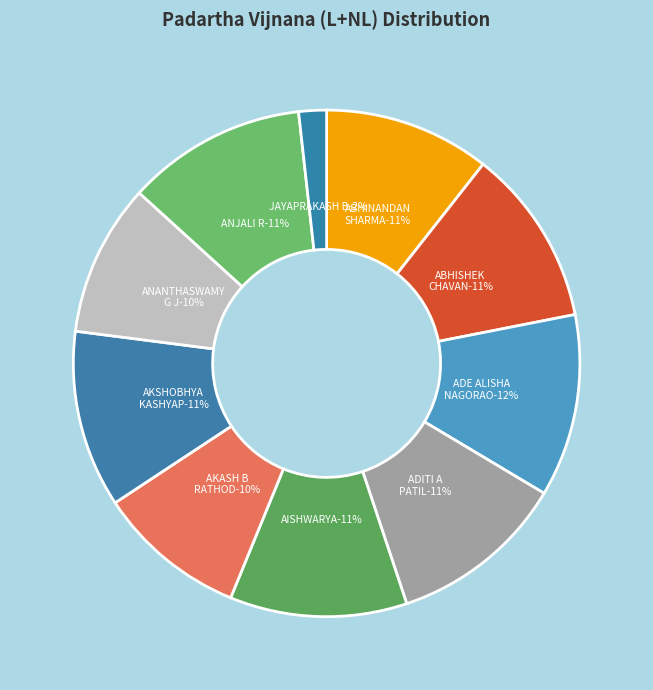

How many slices are in this pie chart?

10